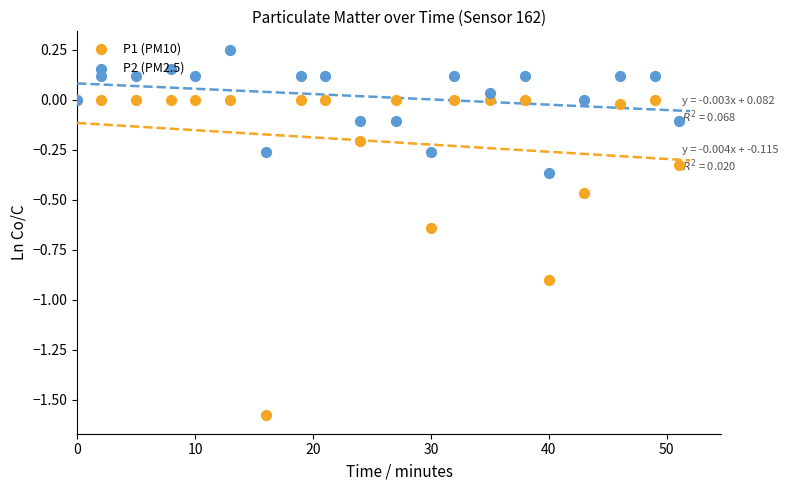

Which series has the largest total across all categories?

P2 (PM2.5)